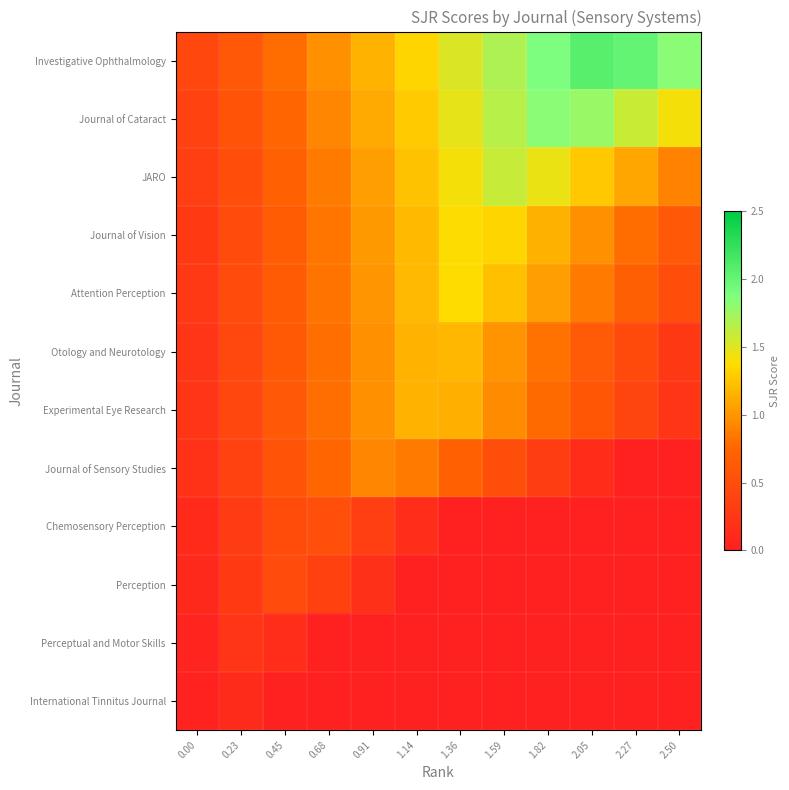

Rank the series at 1.82 from lowest to highest value.

Chemosensory Perception, Perception, Perceptual and Motor Skills, International Tinnitus Journal, Journal of Sensory Studies, Experimental Eye Research, Otology and Neurotology, Attention Perception, Journal of Vision, JARO, Journal of Cataract, Investigative Ophthalmology